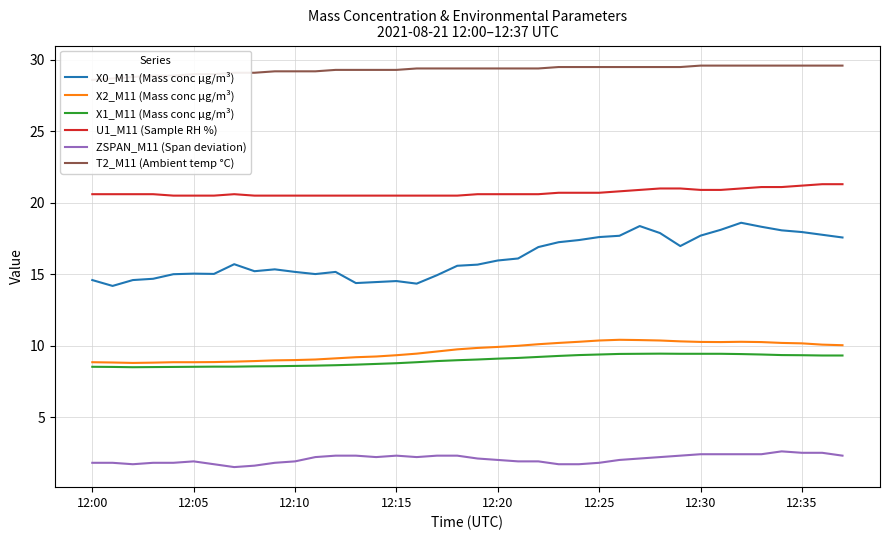

What is the value of the X1_M11 (Mass conc μg/m³) point at the 18th from the left?

8.9